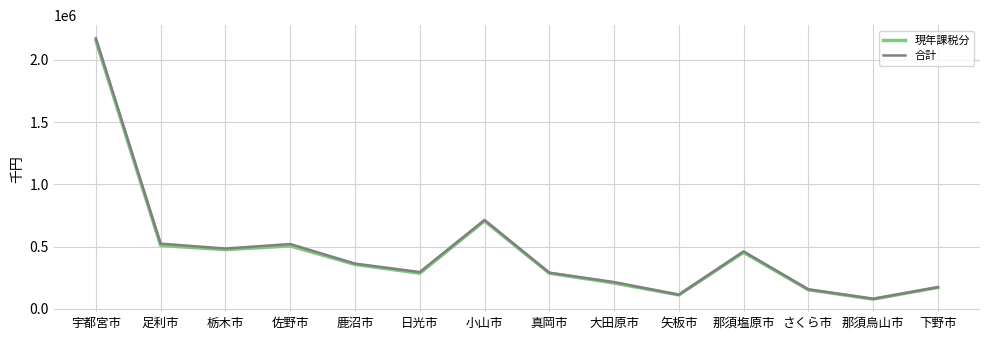

Which series has the largest range (max minus min)?

合計